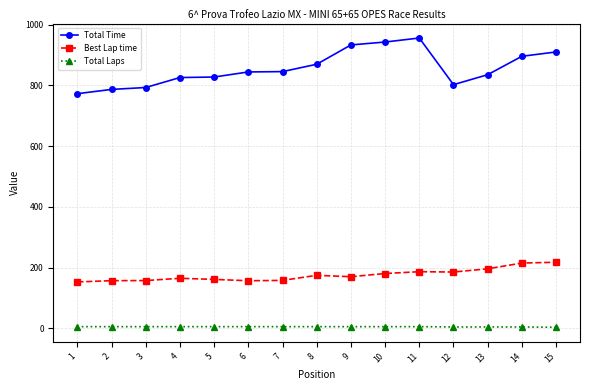

What is the value of the Best Lap time point at the 7th from the left?

157.5